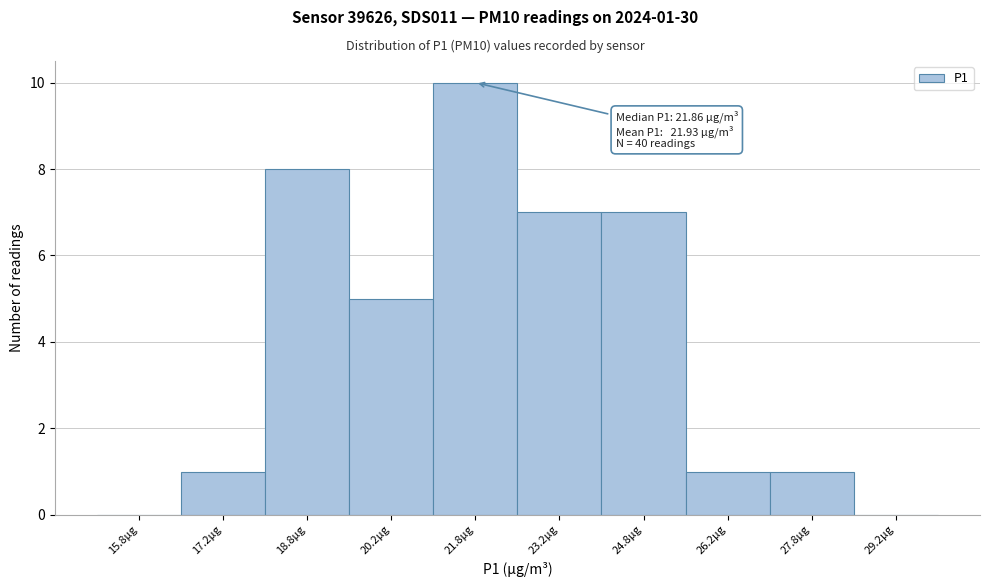

Which range on the x-axis has the tallest bar?

21.0 to 22.5